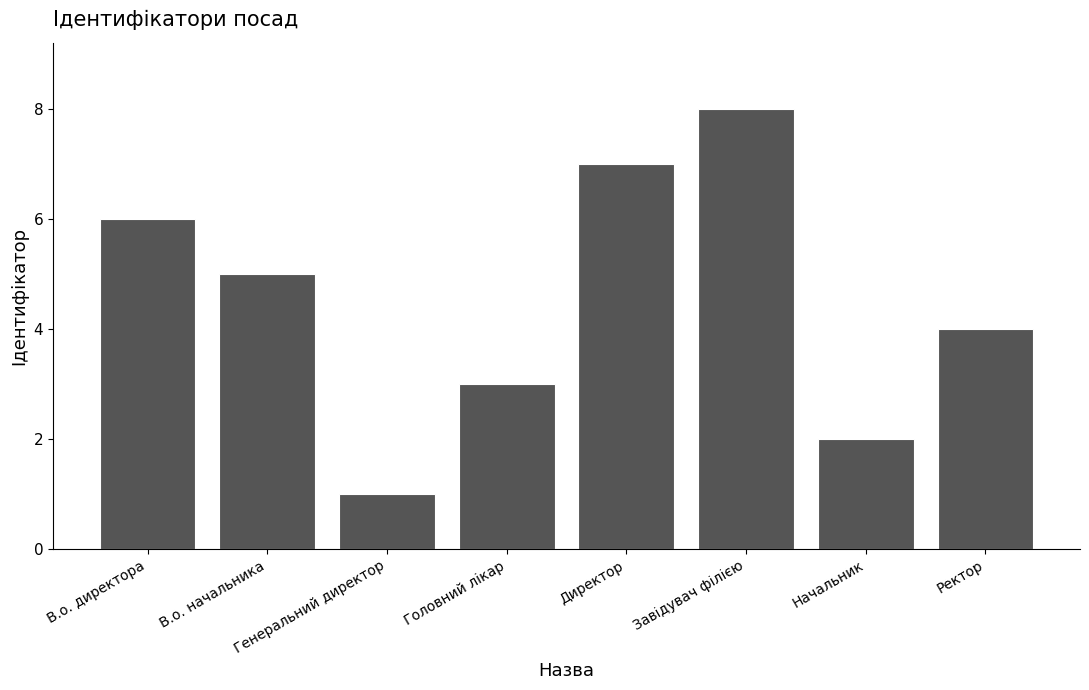

Count the values in the range 3 to 7.

5